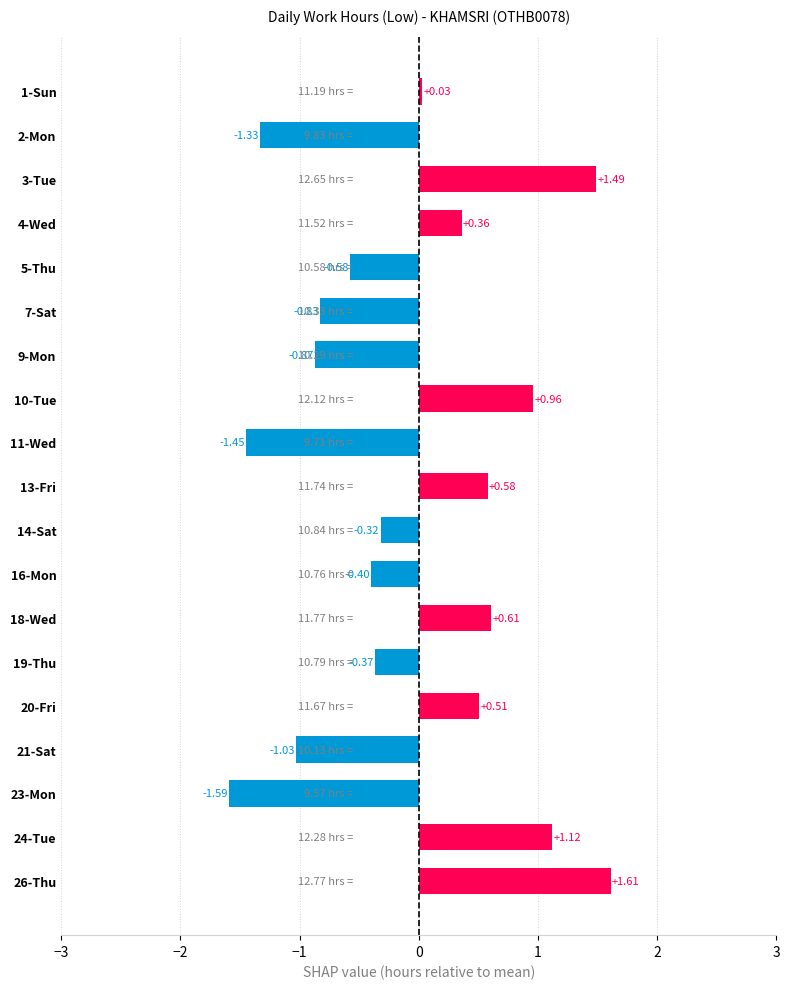

How many negative values are there?

10